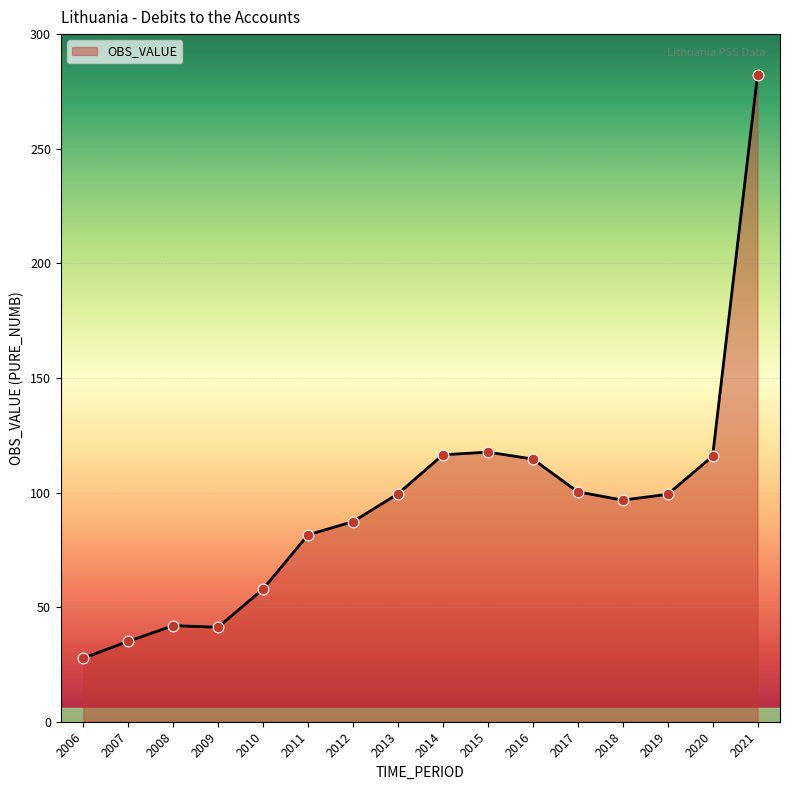

What is the change in value from 2014 to 2017?

-16.1